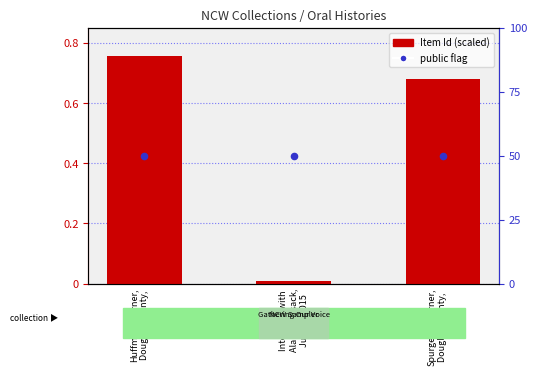

At how many categories does at least one series exceed 0?

3